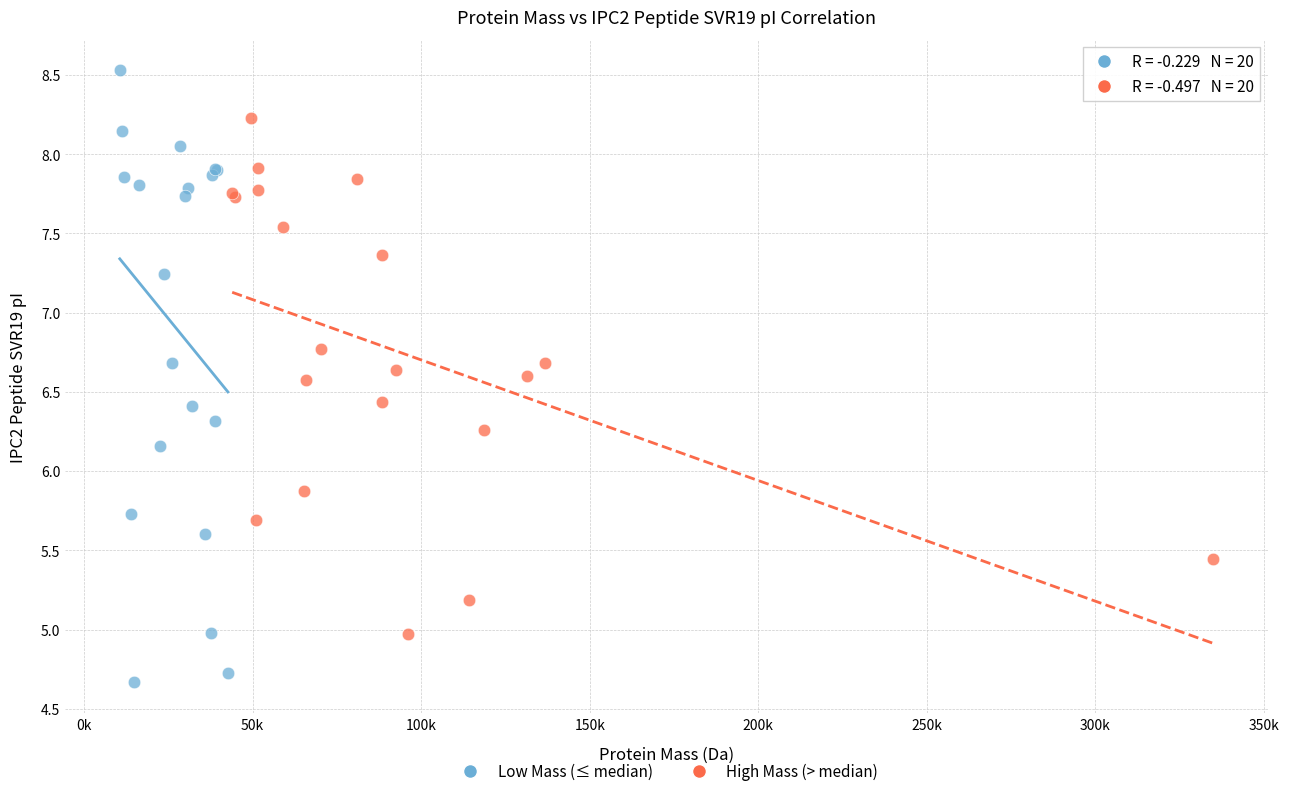

Which series reaches the maximum Y coordinate?

Low Mass (≤ median)